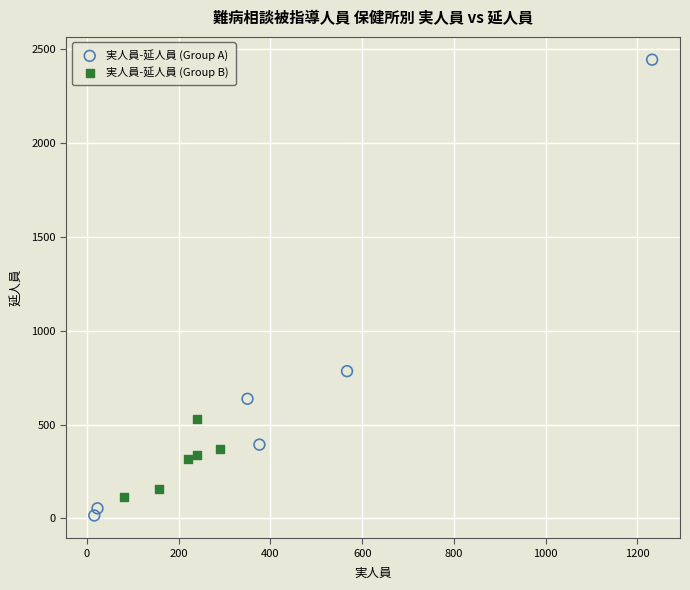

Which series reaches the maximum Y coordinate?

実人員-延人員 (Group A)